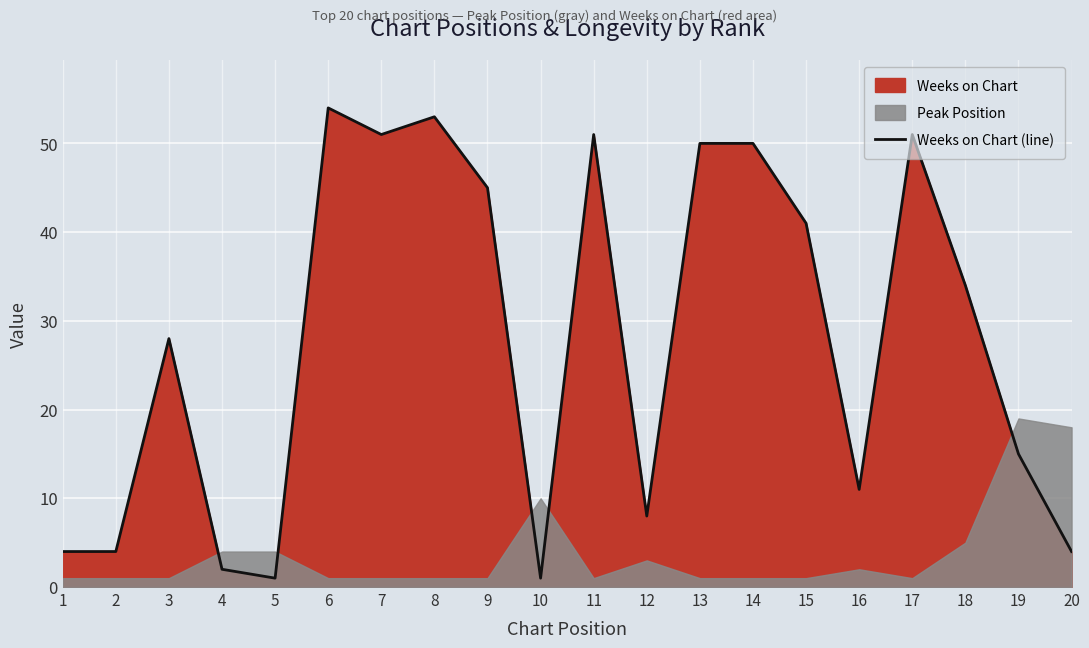

Reading left to right, extract all data points from this chart.

1=4	2=4	3=28	4=2	5=1	6=54	7=51	8=53	9=45	10=1	11=51	12=8	13=50	14=50	15=41	16=11	17=51	18=34	19=15	20=4